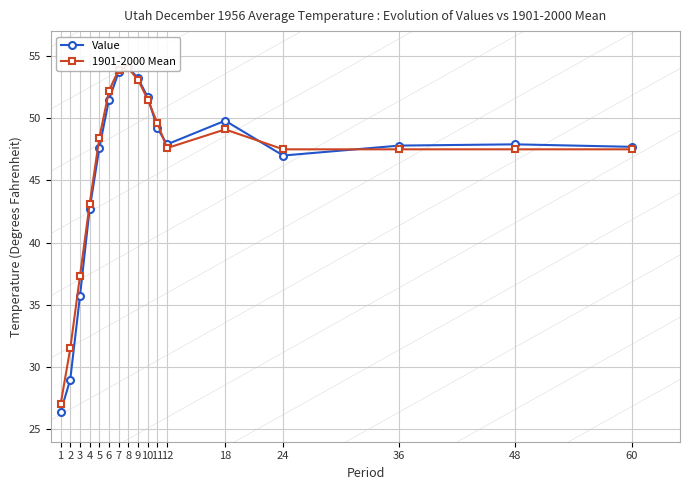

True or false: 1901-2000 Mean has more than 0 interior local peaks.

True